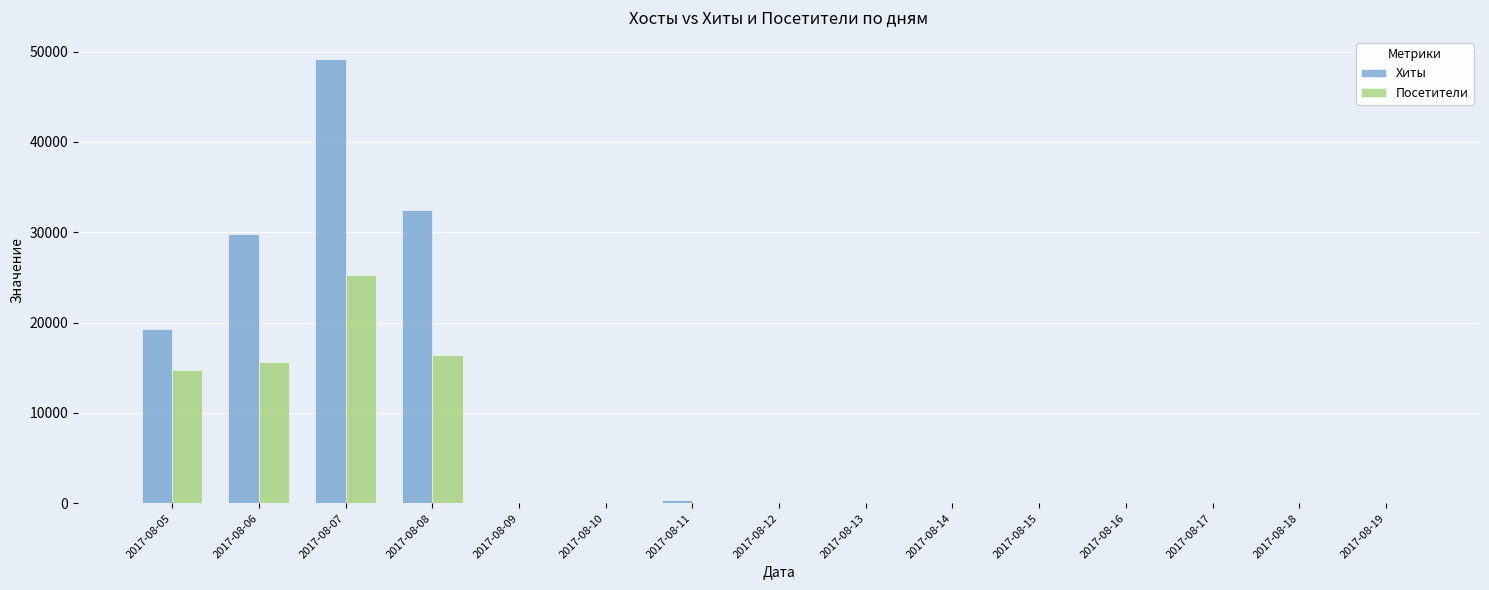

How many series are shown in this chart?

2